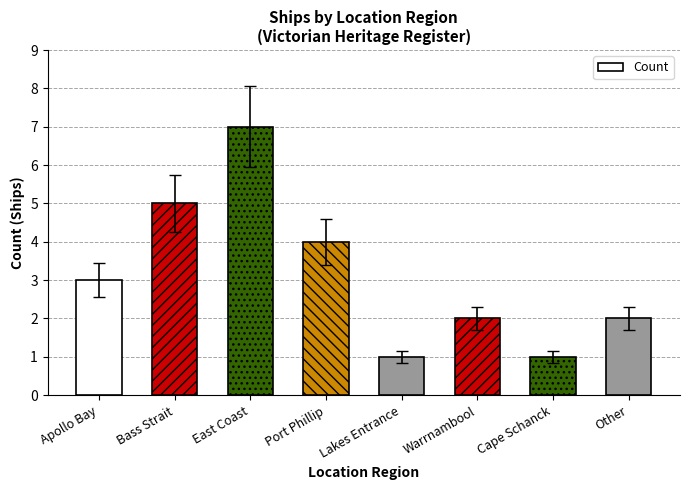

What is the greatest value displayed?

7